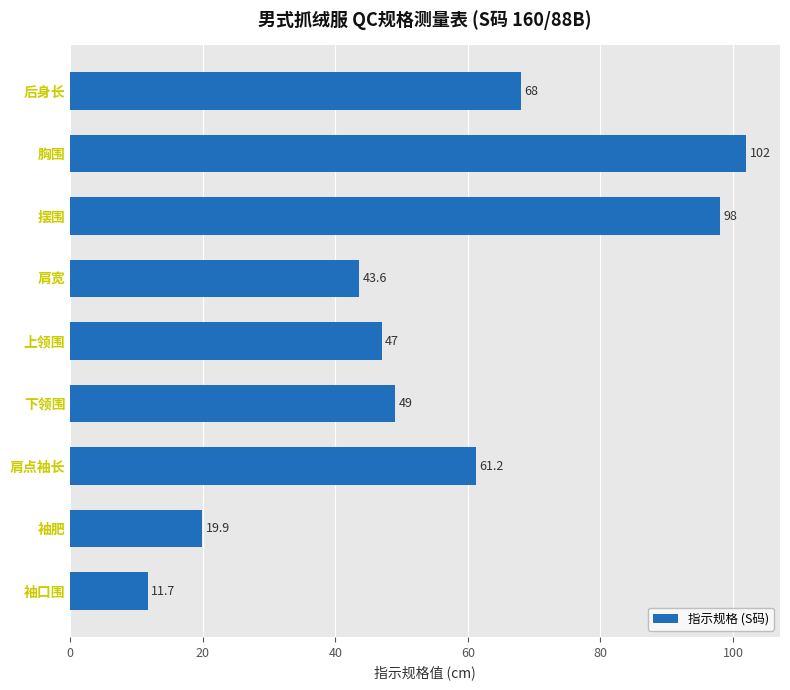

Is it true that the value at 袖肥 is 19.9?

True